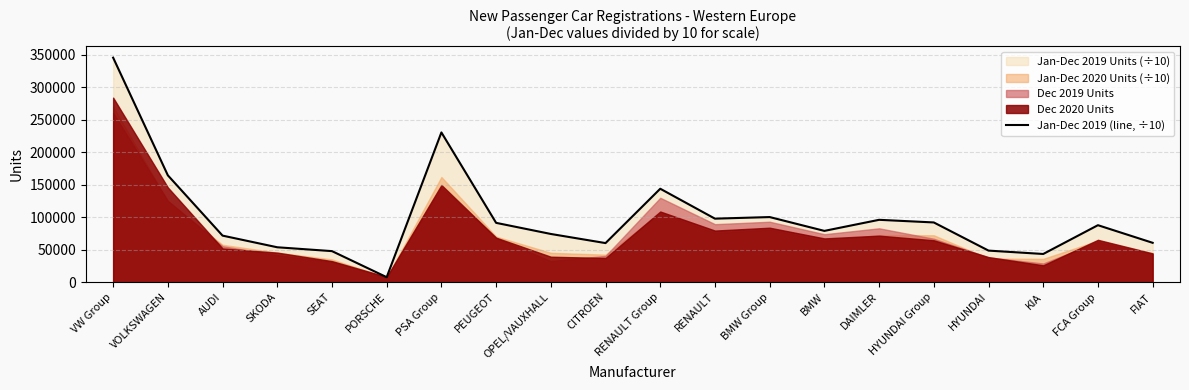

What position from the left is AUDI?

3